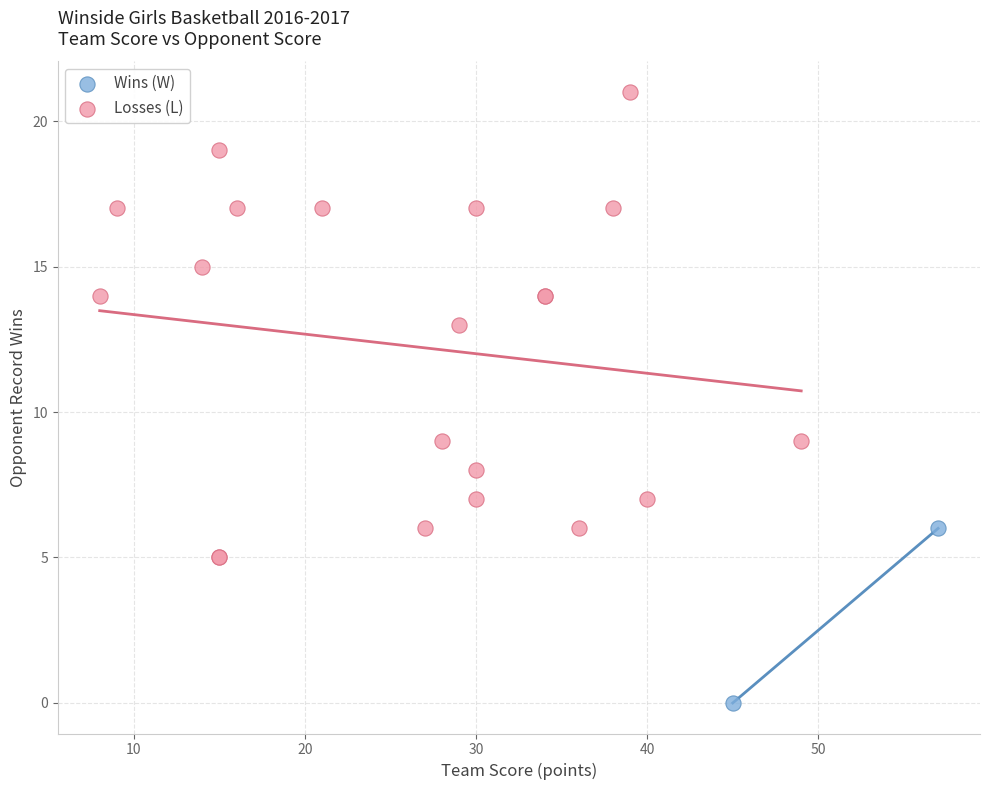

What are all the series names shown in the legend?

Wins (W), Losses (L)